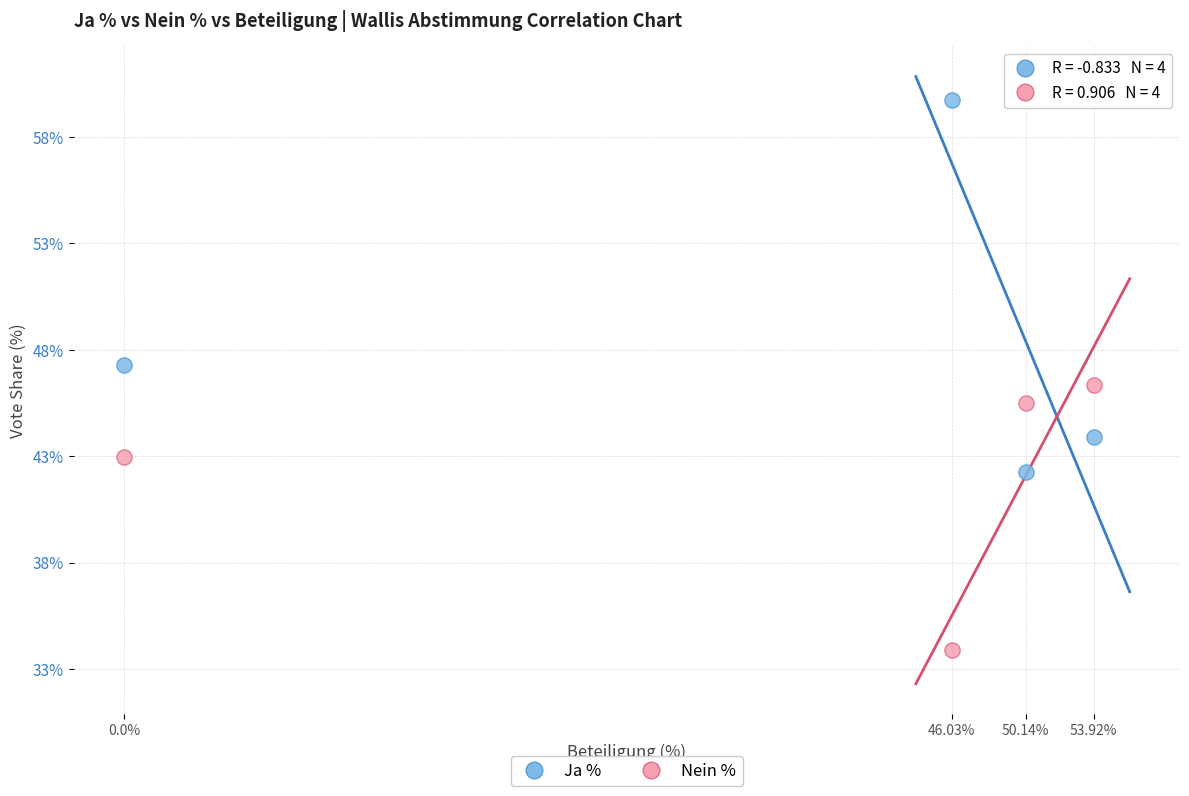

Which series has the widest spread of Y values?

Ja %